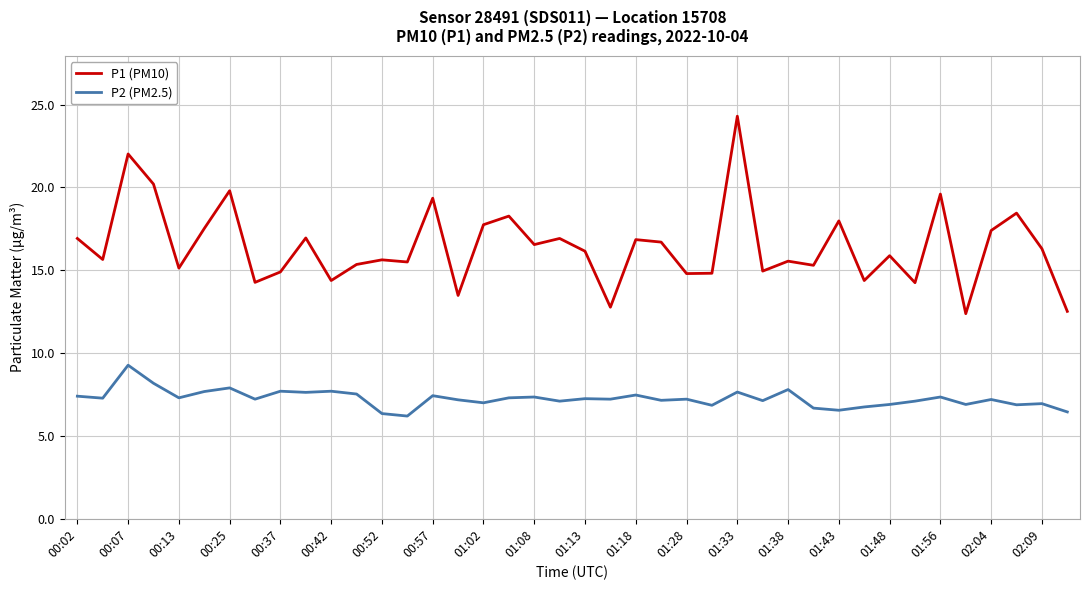

Which series has the largest range (max minus min)?

P1 (PM10)